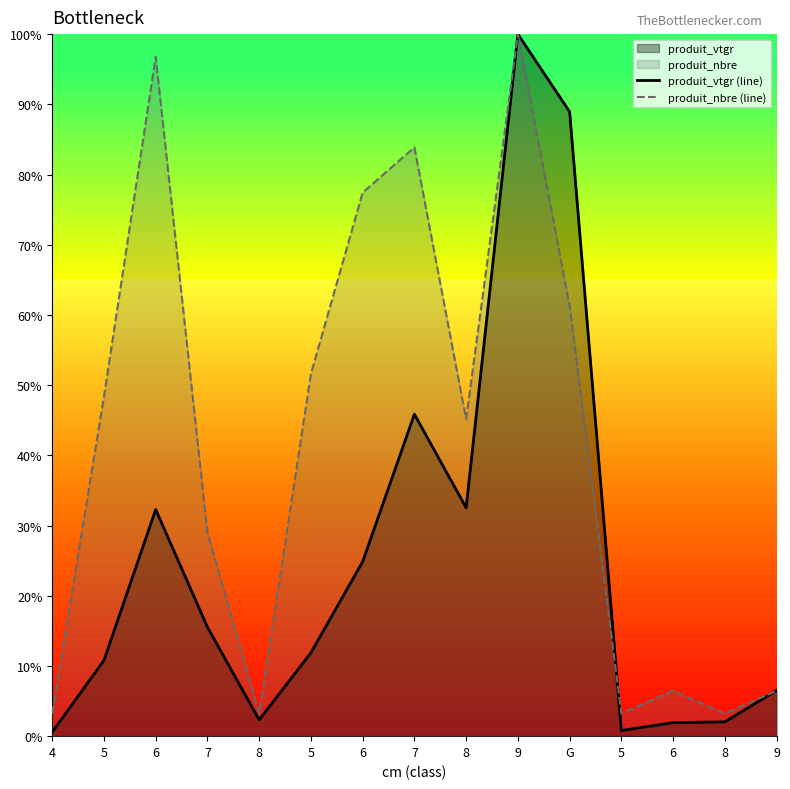

How many data points does each series have?

15